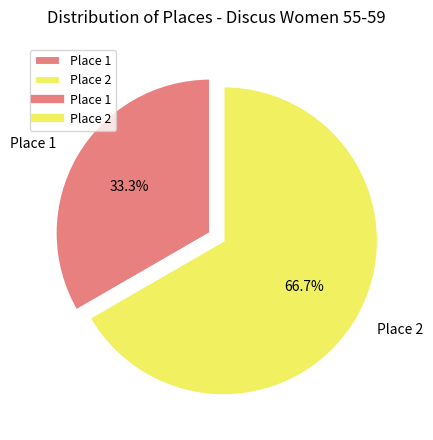

How many slices are in this pie chart?

2